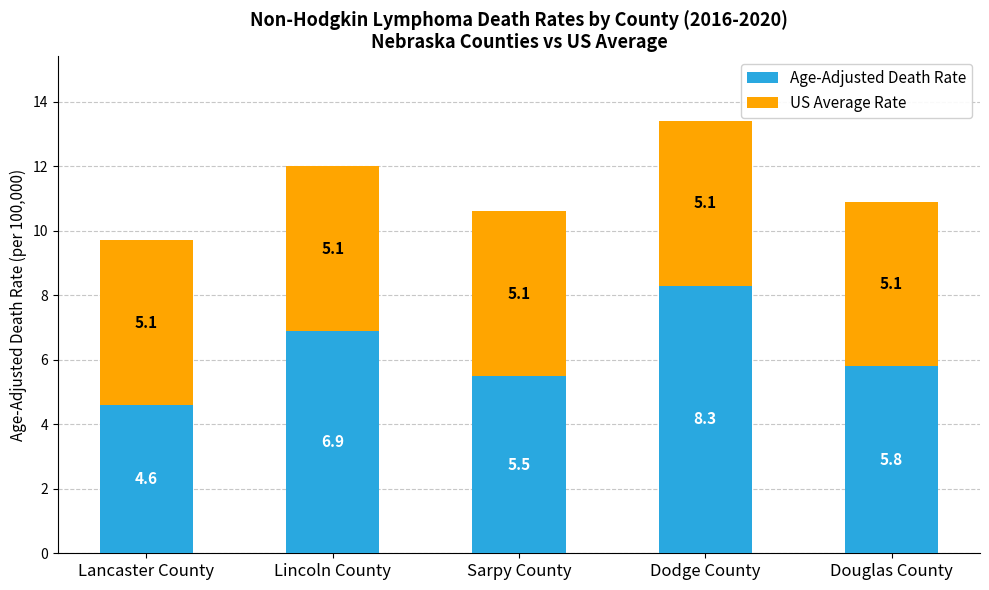

Reading left to right, what are the values for Age-Adjusted Death Rate?

4.6	6.9	5.5	8.3	5.8